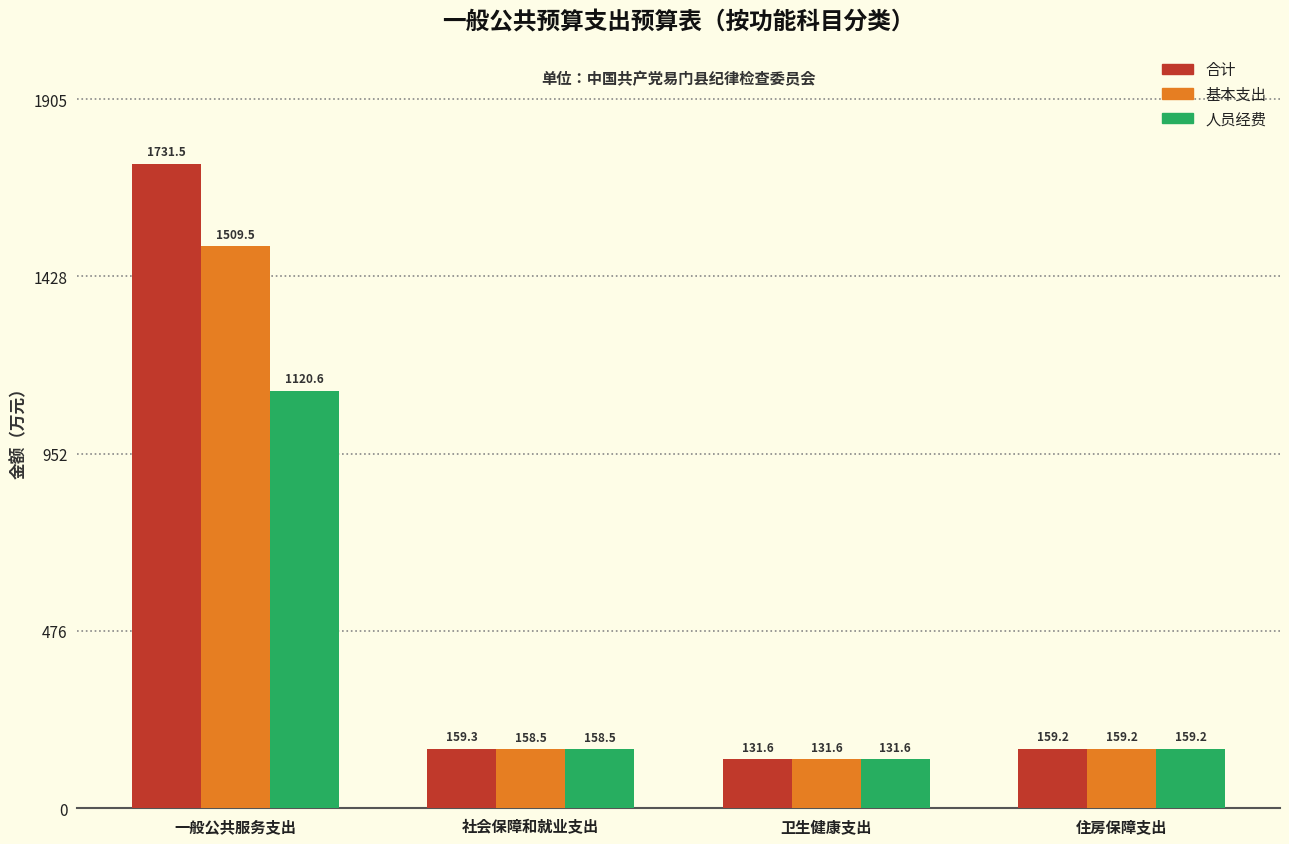

What is the sum of the 合计 values at 社会保障和就业支出 and 卫生健康支出?

291.0